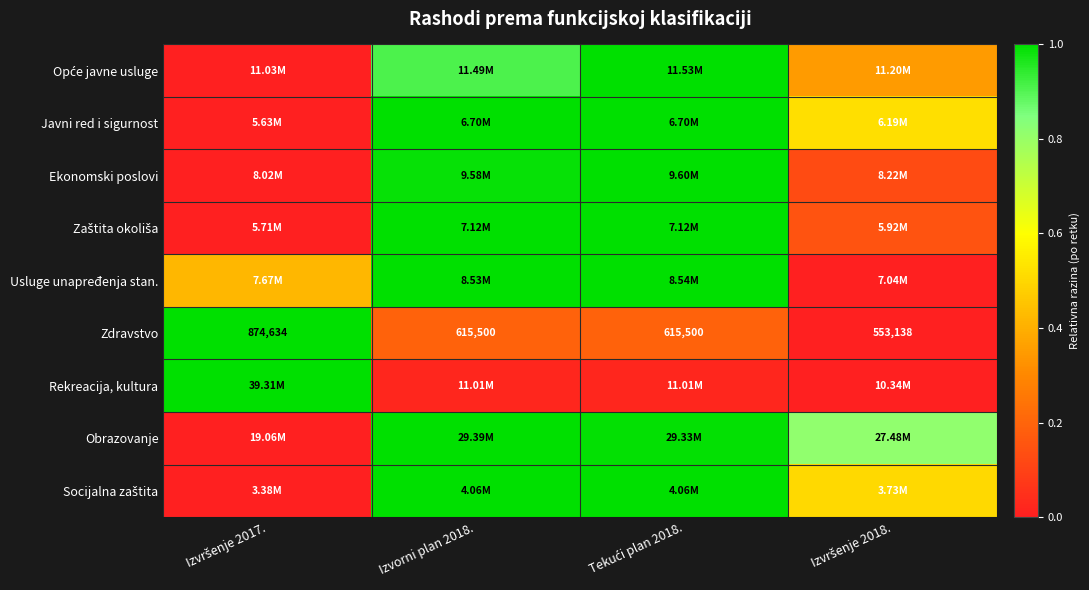

The value of Zaštita okoliša at Izvorni plan 2018. is 1.7. True or false?

False